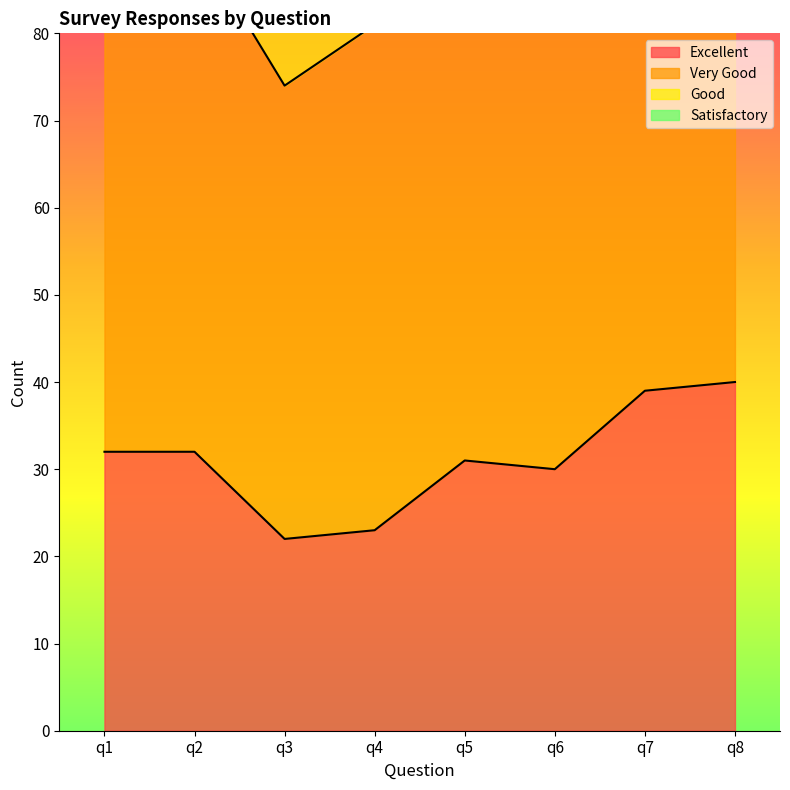

True or false: Satisfactory has a value of 248 at q7.

False